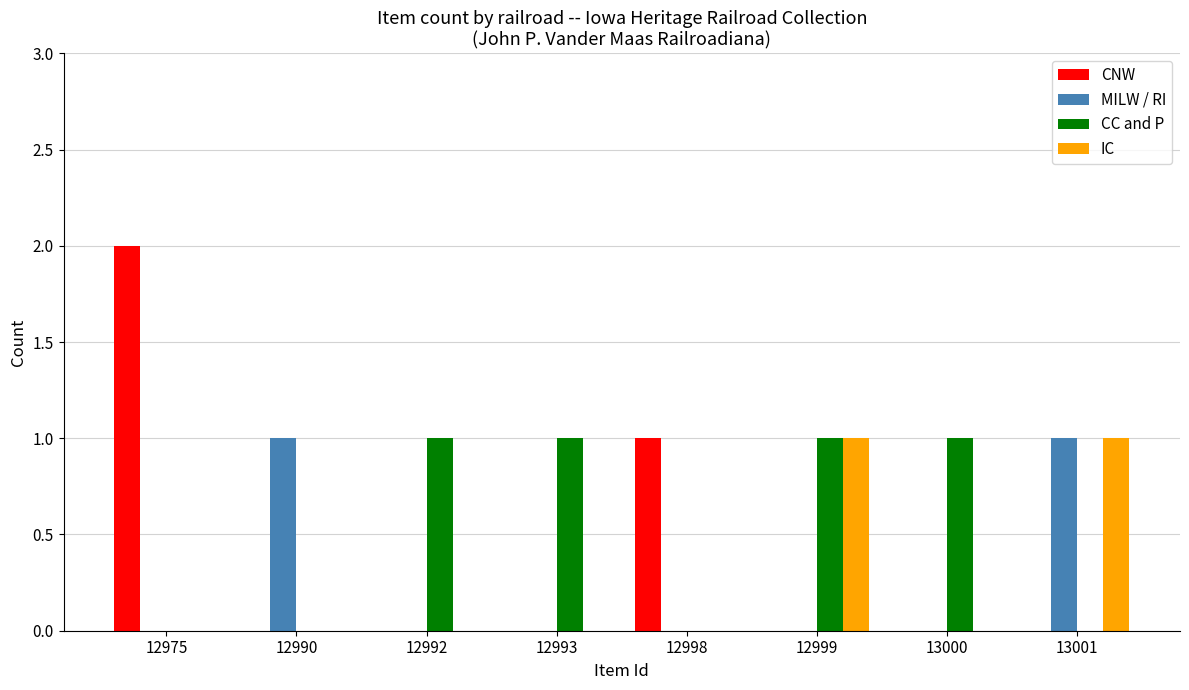

What is the sum of all CNW values?

3